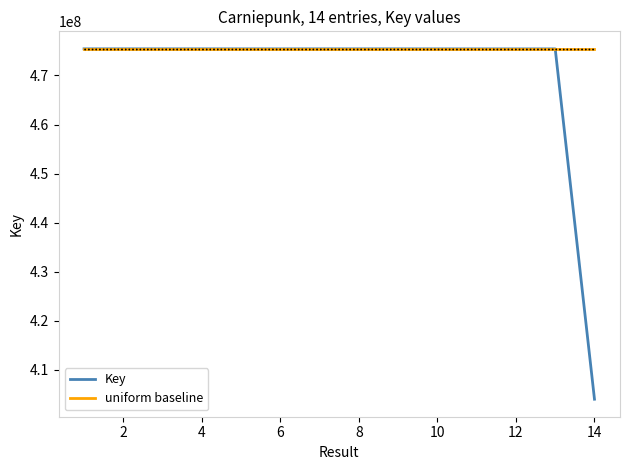

What is the sum of all uniform baseline values?

6656024102